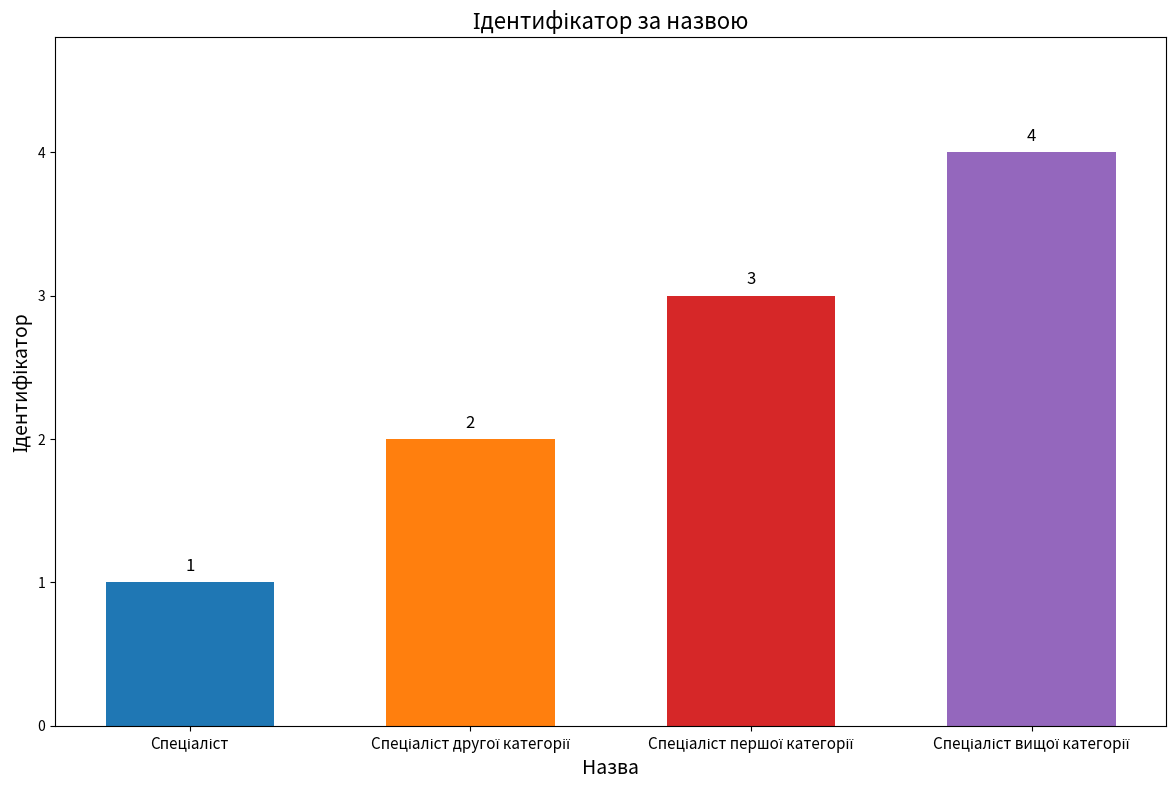

Reading left to right, extract all data points from this chart.

1	2	3	4